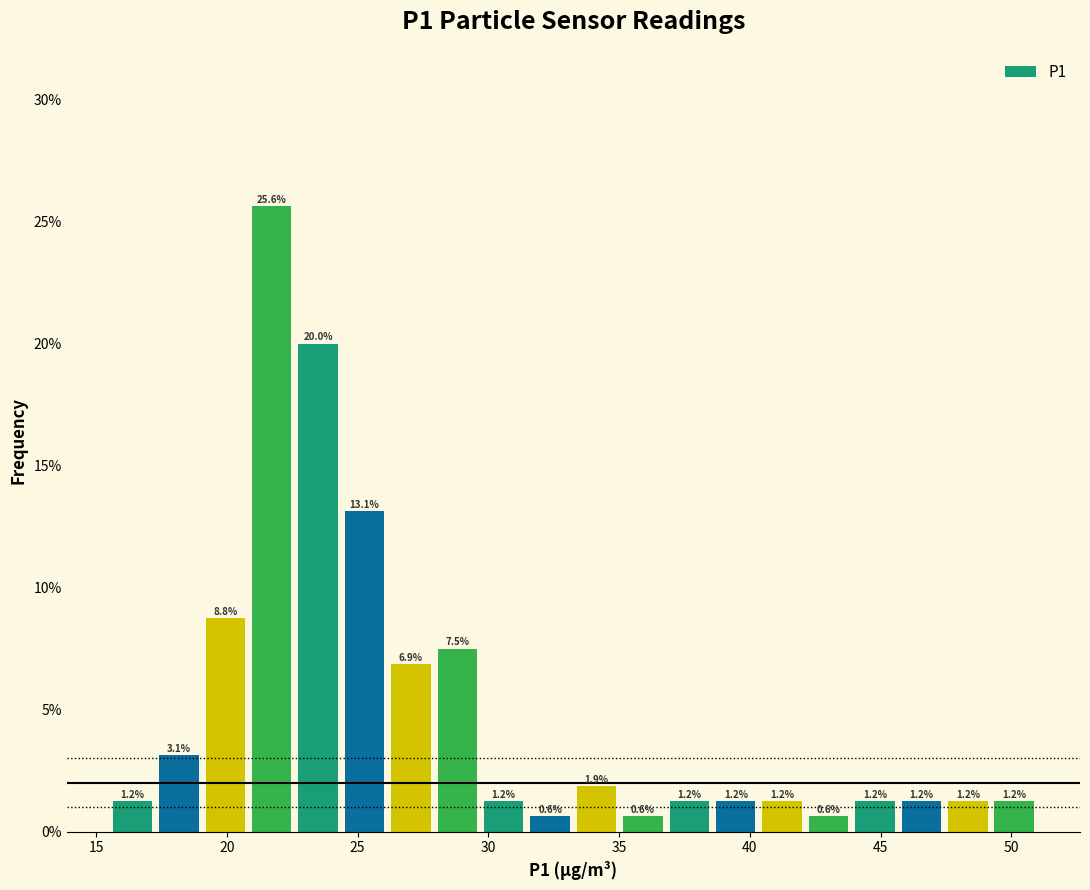

Around what value on the x-axis is the tallest bar? Give the approximate position of its centre, as read against the axis.

21.5